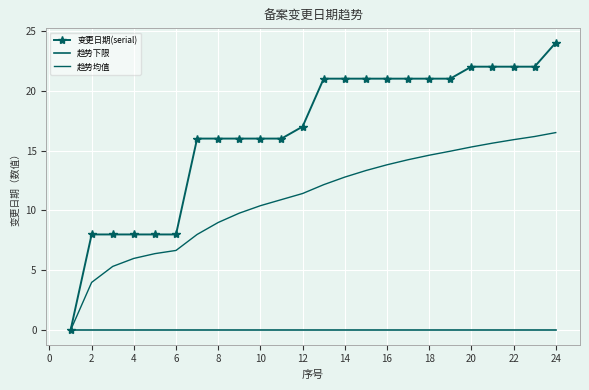

How many data points in 趋势均值 are less than 12?

12